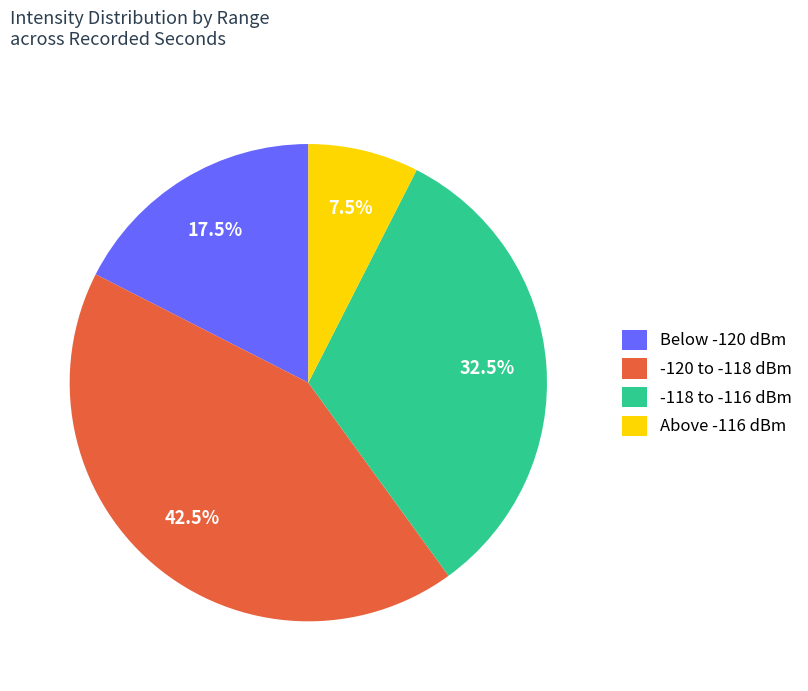

How many slices are in this pie chart?

4